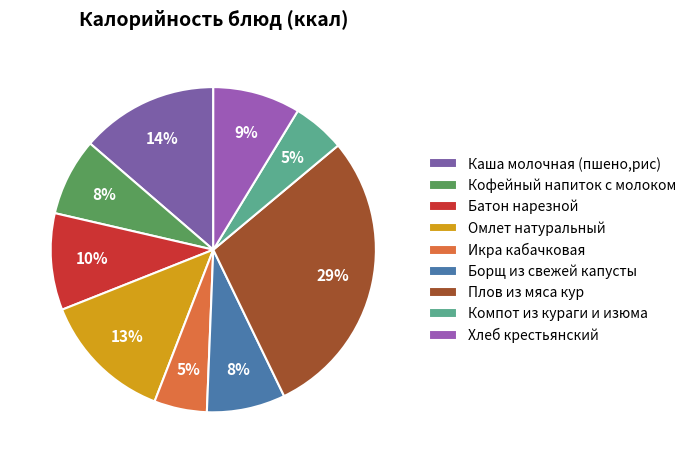

Which category has the biggest portion of the pie?

Плов из мяса кур